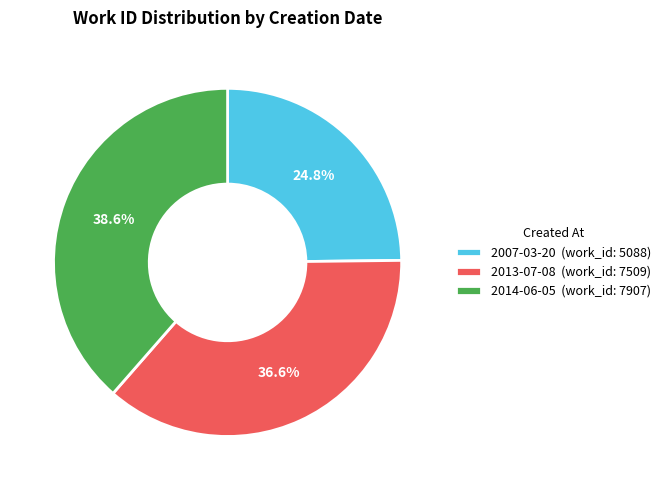

To the nearest percent, what portion does 2014-06-05 represent?

39%